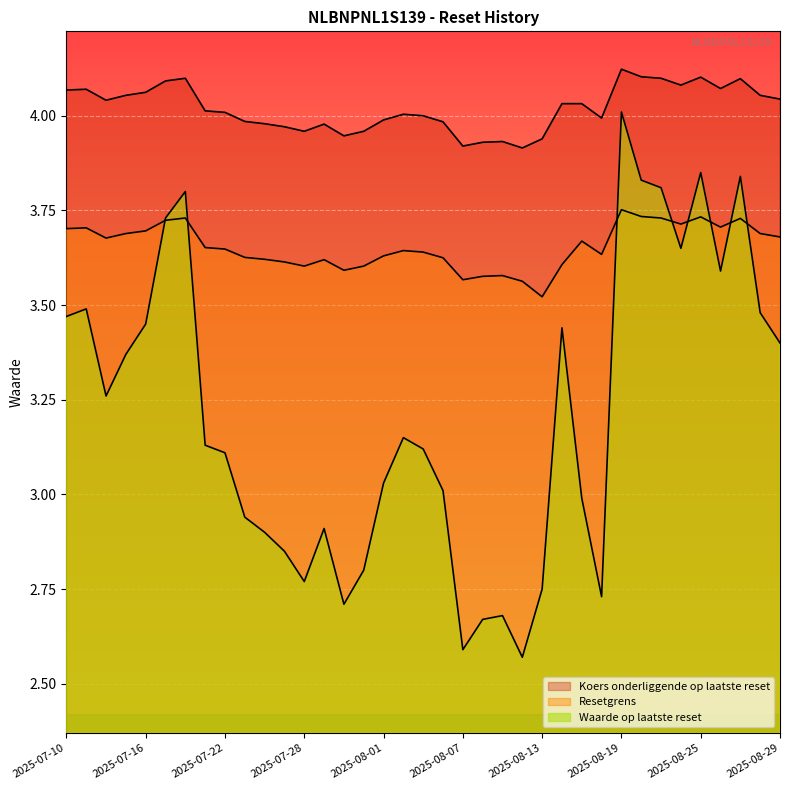

How many lines are shown in the chart?

3